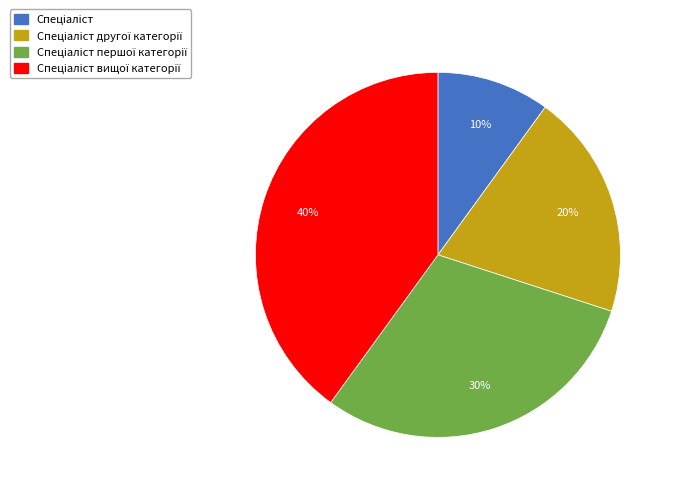

Does any single category account for the majority?

No